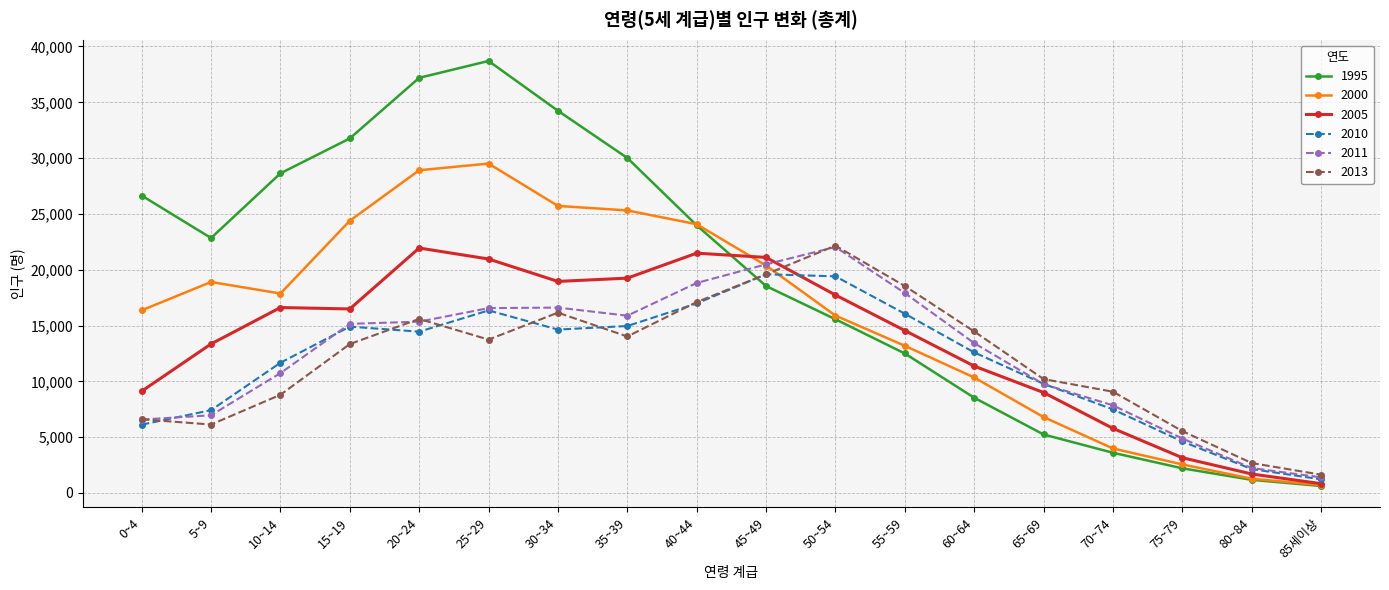

How many interior local valleys does the 1995 series have?

1